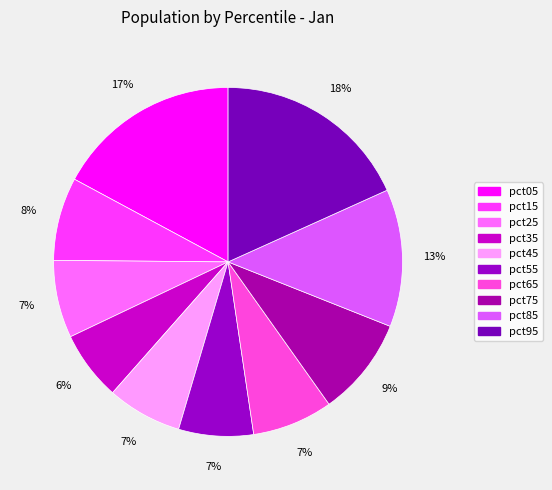

Do pct45 and pct35 together represent more than half of the pie?

No